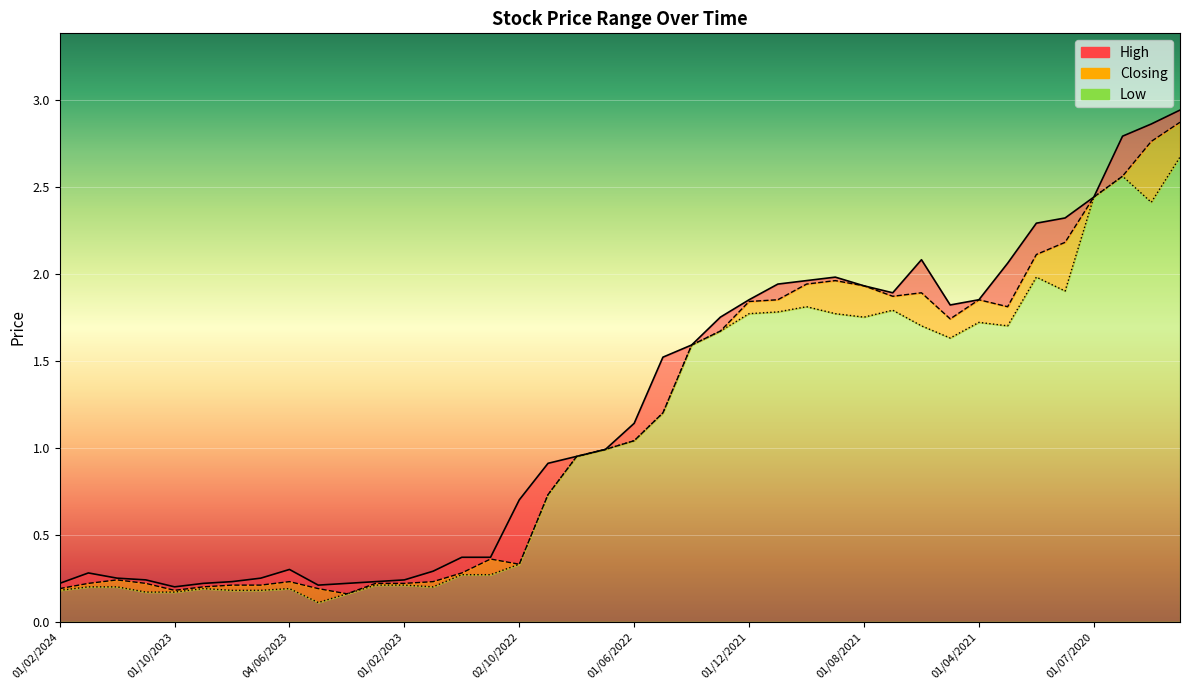

Where is High nearest to the value 1?

03/07/2022